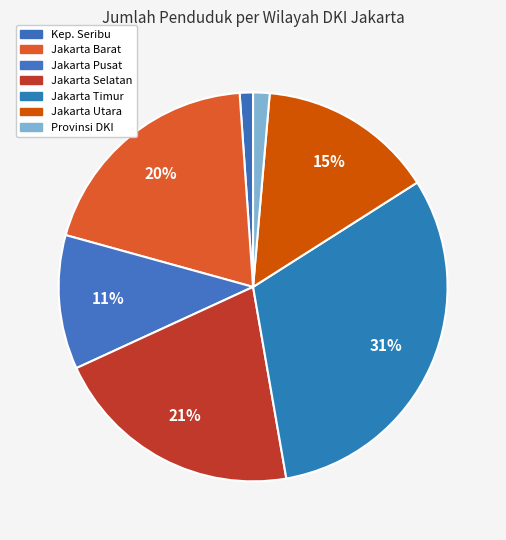

How many segments does this pie chart have?

7